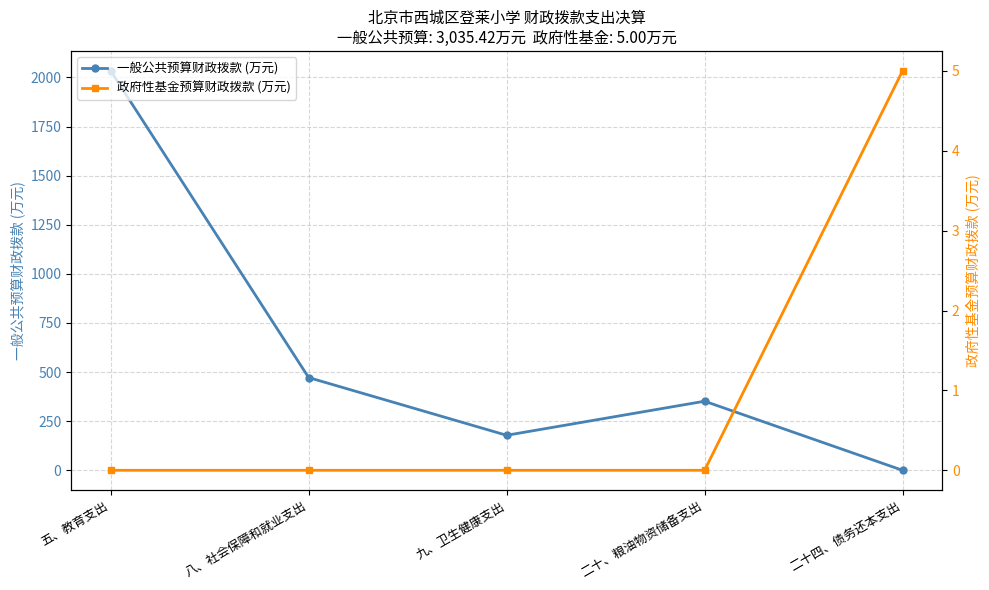

The value of 政府性基金预算财政拨款 (万元) at 五、教育支出 is 0.0. True or false?

True